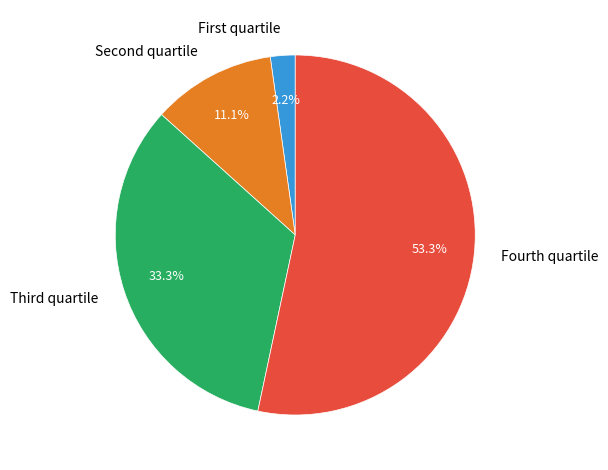

Does any single category account for the majority?

Yes